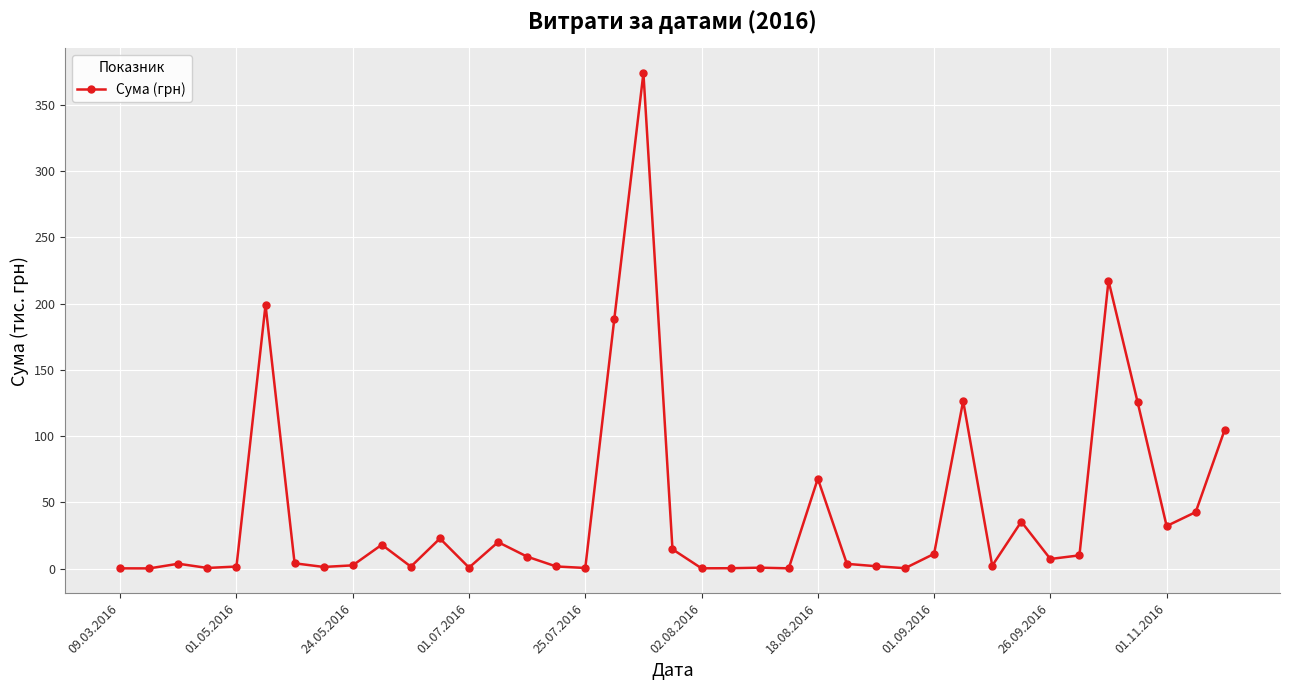

True or false: there are more than 0 points higher than both neighbors.

True